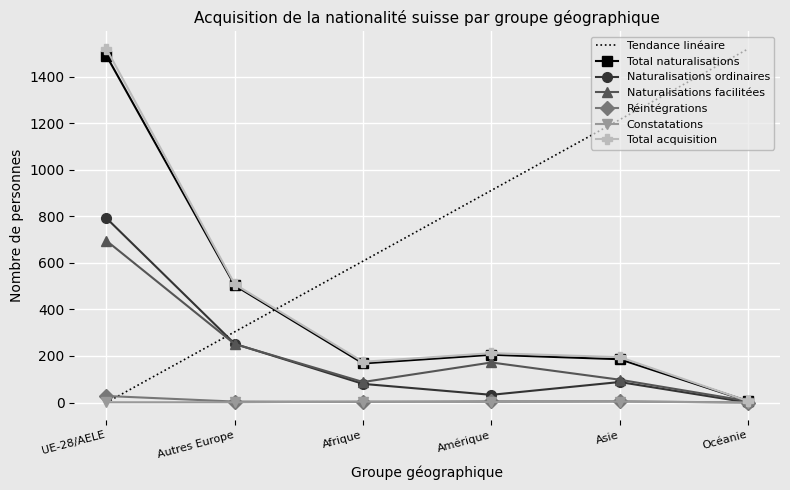

What is the sum of all Total naturalisations values?

2558.0